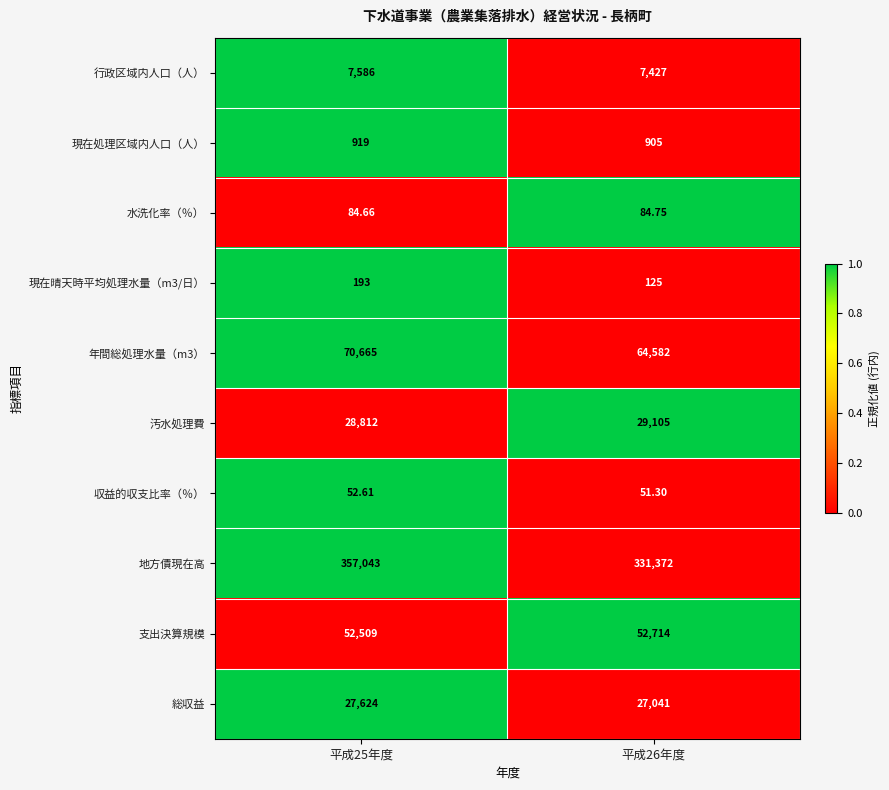

Between 平成25年度 and 平成26年度, which series saw the biggest shift?

地方債現在高